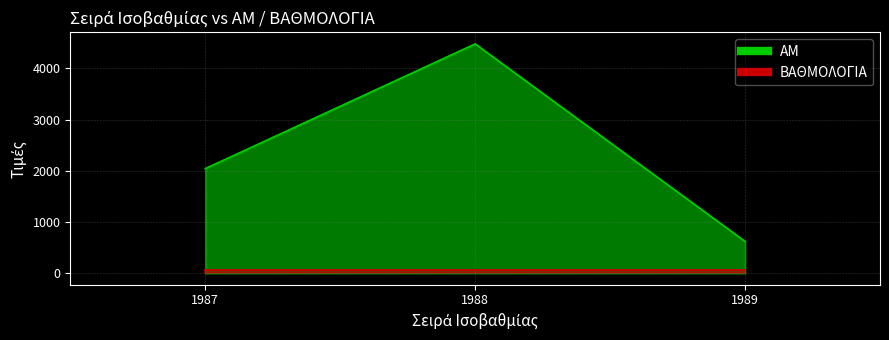

List the labels in order of value, largest first.

1988, 1987, 1989